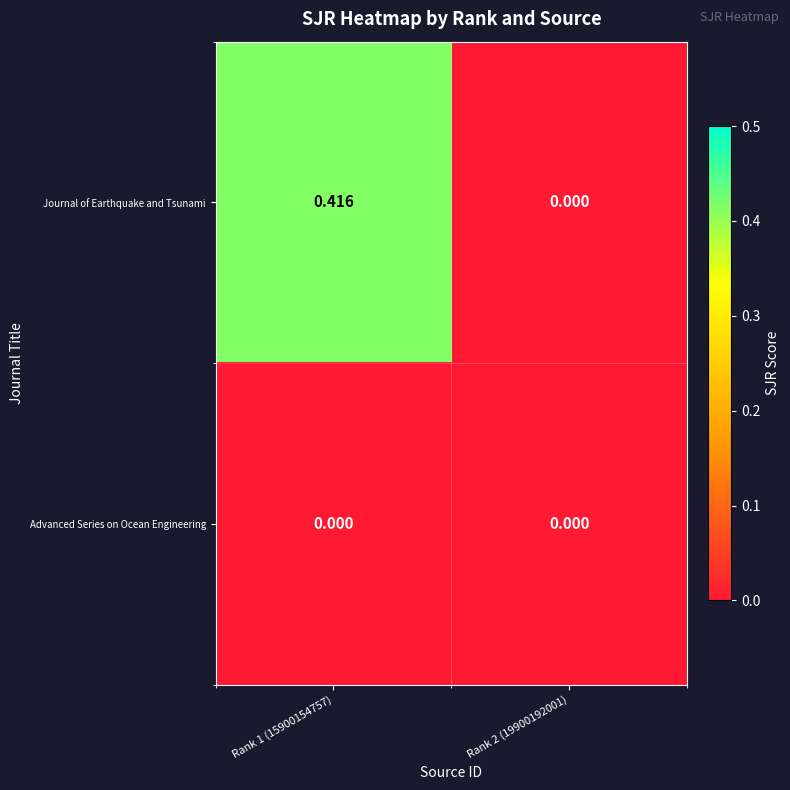

Rank the series by their maximum value, from highest to lowest.

Journal of Earthquake and Tsunami, Advanced Series on Ocean Engineering